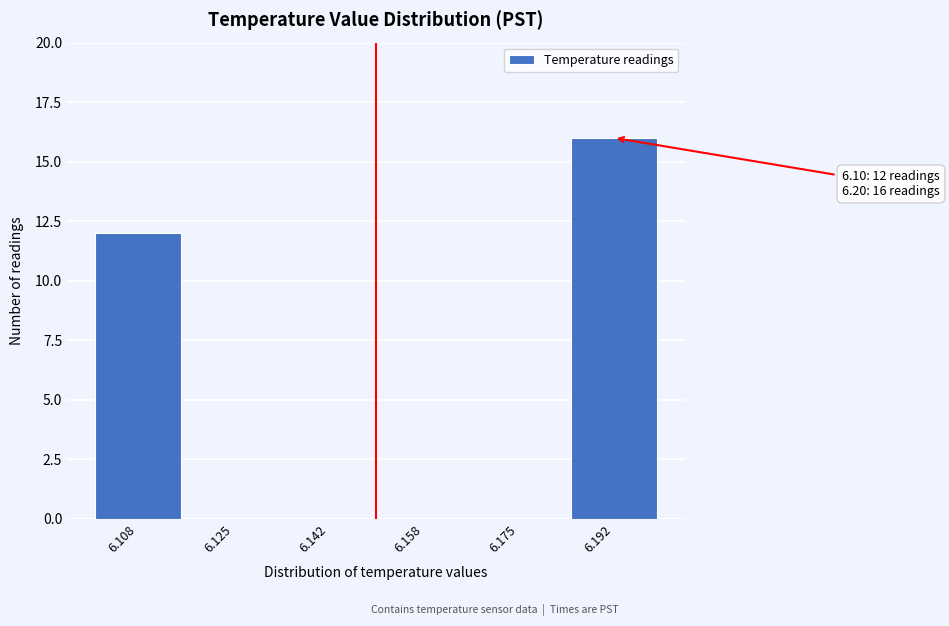

Which range on the x-axis has the tallest bar?

6.184 to 6.200